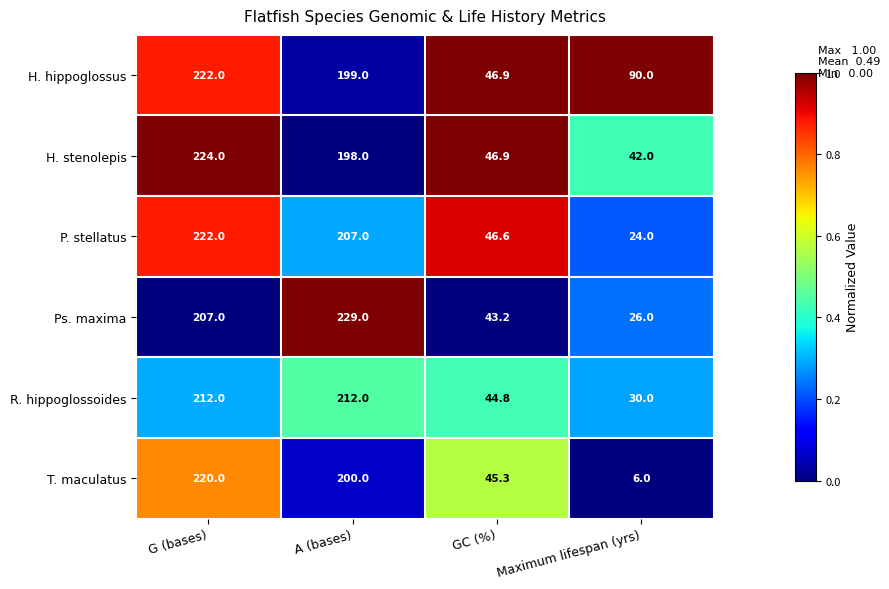

Which category has the highest value across all series?

A (bases)